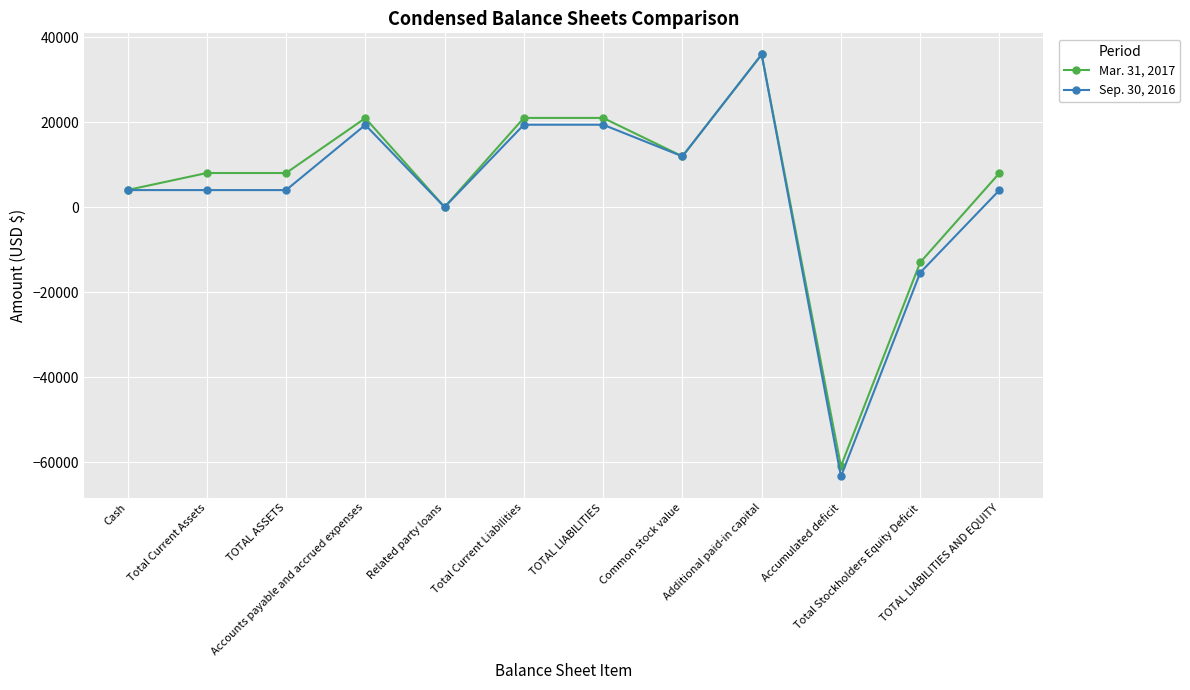

Which series has the largest total across all categories?

Mar. 31, 2017